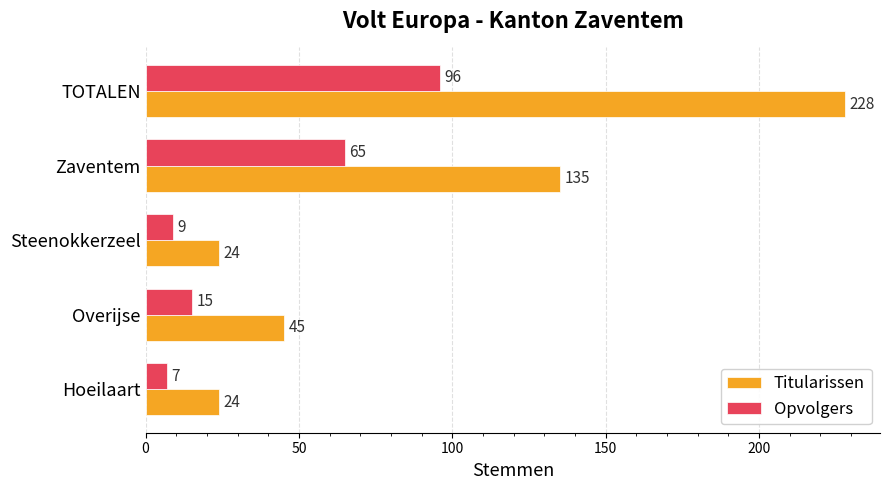

Rank the series by their average value, from highest to lowest.

Titularissen, Opvolgers